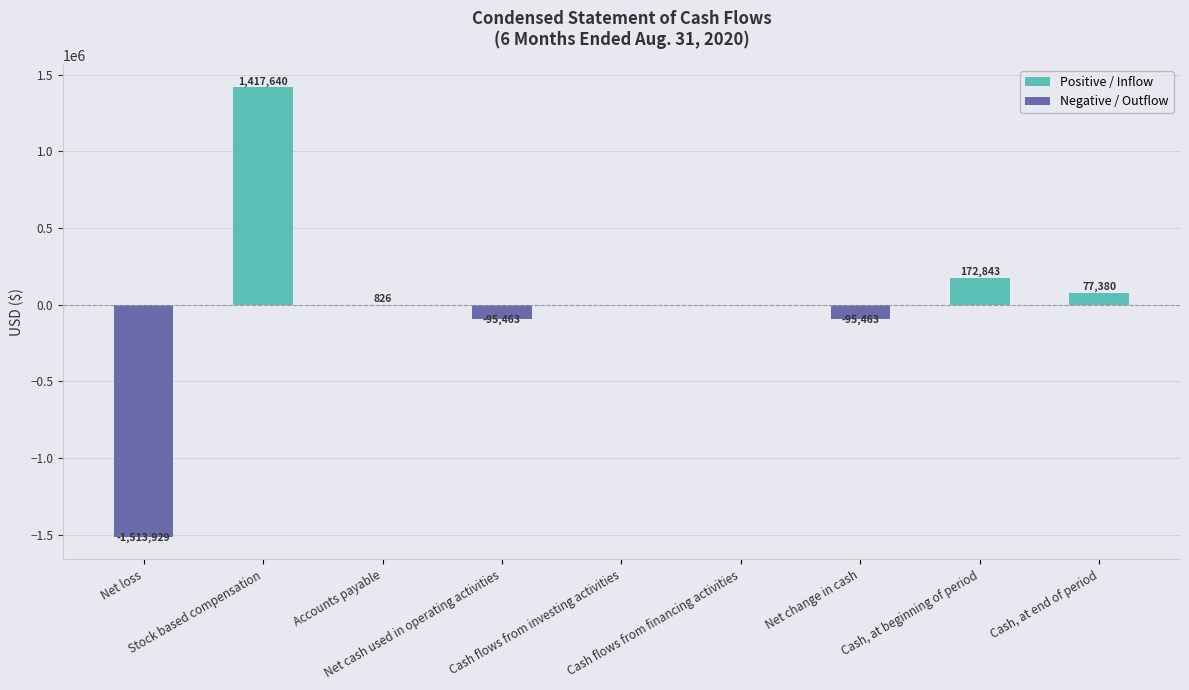

What is the label of the 2nd bar from the left?

Stock based compensation